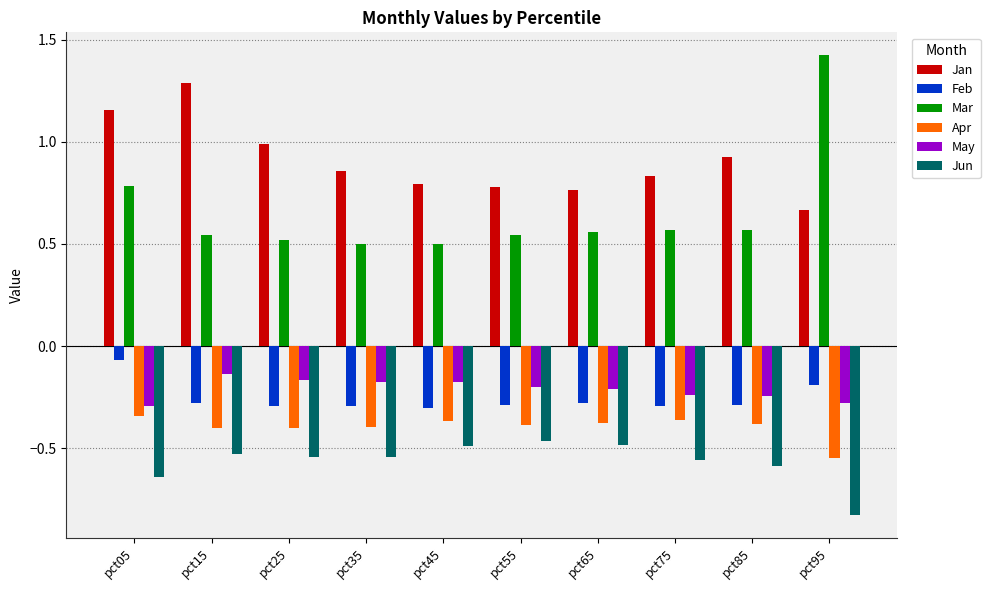

Which series has the largest total across all categories?

Jan